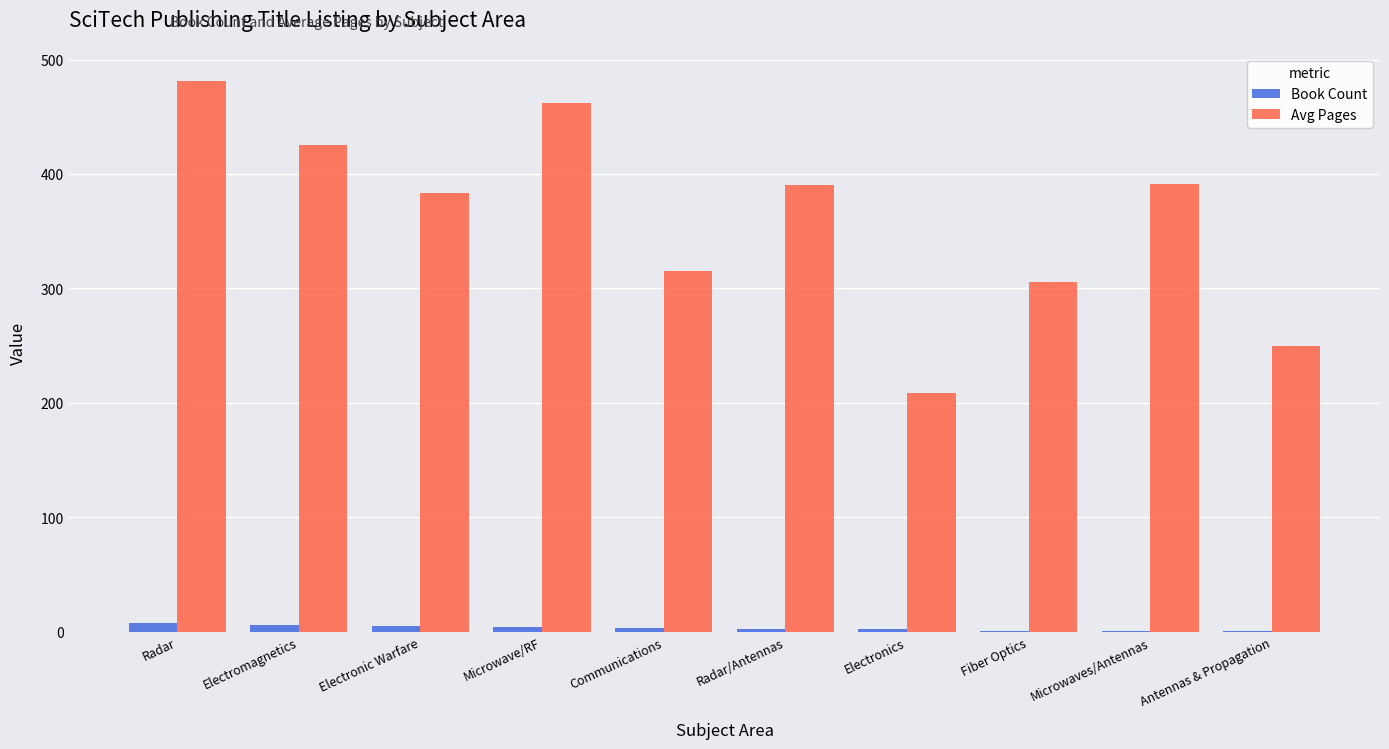

Which series has the widest spread of values?

Avg Pages